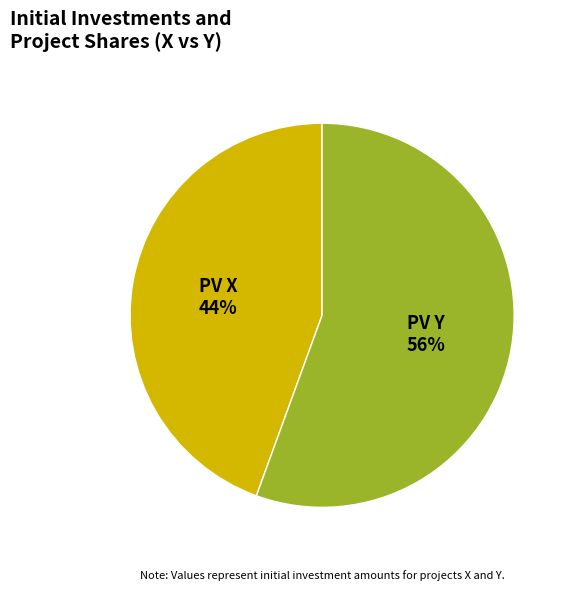

Between PV X and PV Y, which is larger?

PV Y